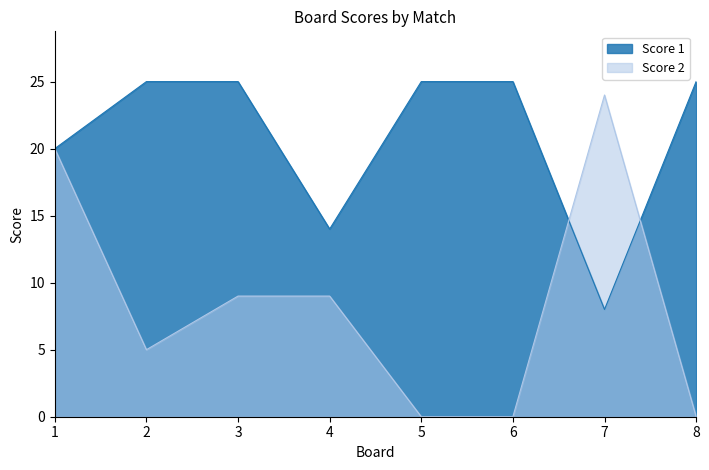

Where is the first local minimum for Score 1?

4